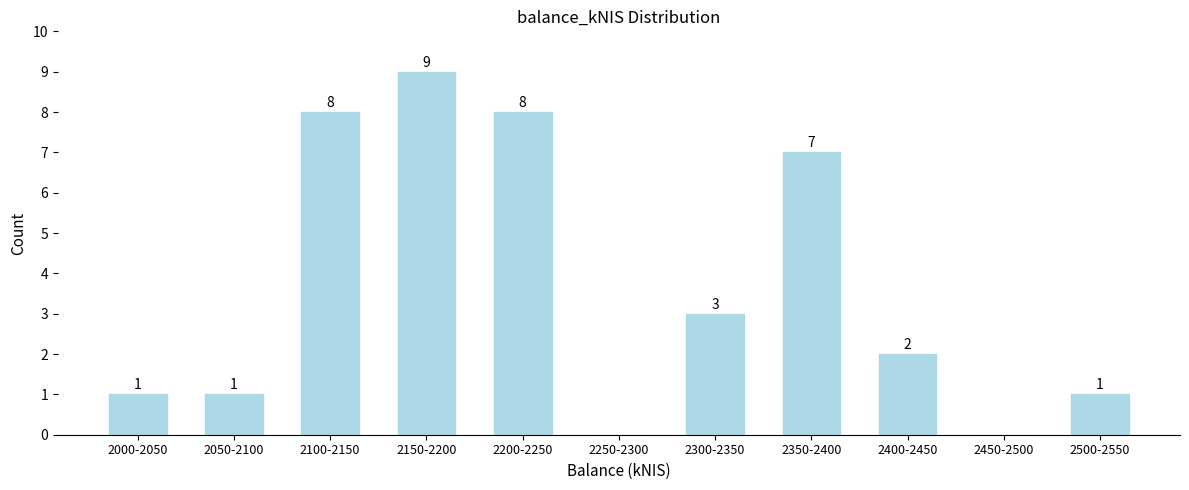

Reading left to right, transcribe all the data shown in this chart.

2000-2050=1	2050-2100=1	2100-2150=8	2150-2200=9	2200-2250=8	2250-2300=0	2300-2350=3	2350-2400=7	2400-2450=2	2450-2500=0	2500-2550=1